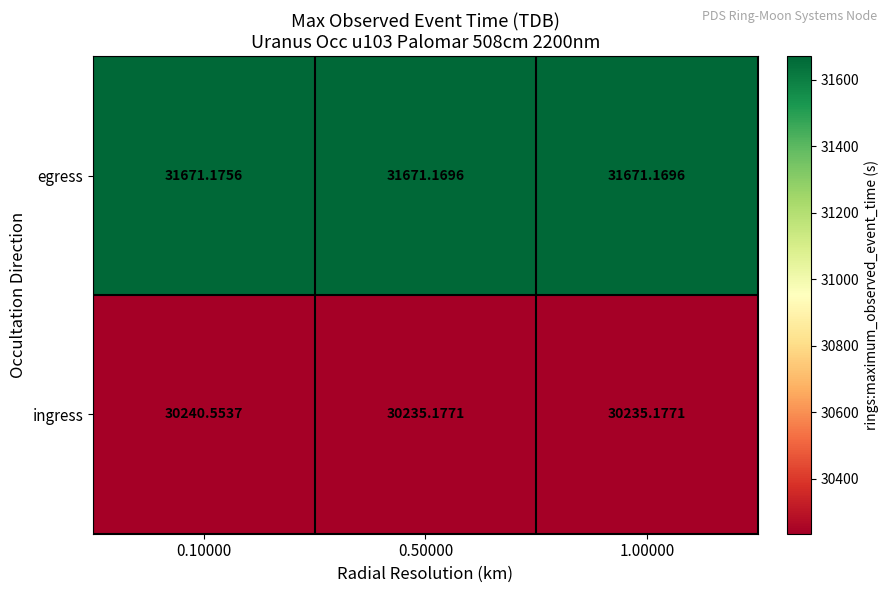

Count the number of categories in the chart.

3